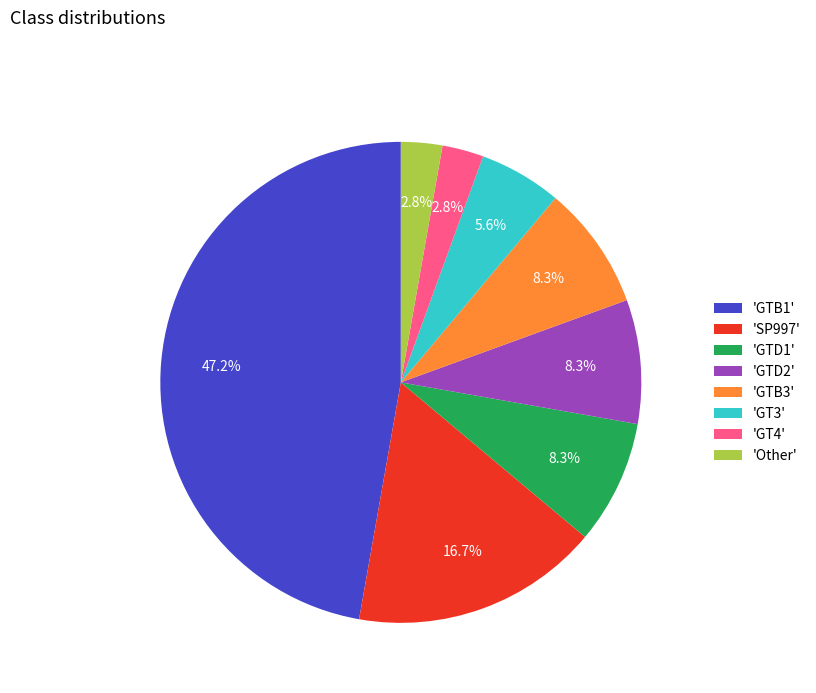

What percentage do 'GT4' and 'GTD2' together represent?

11.1%